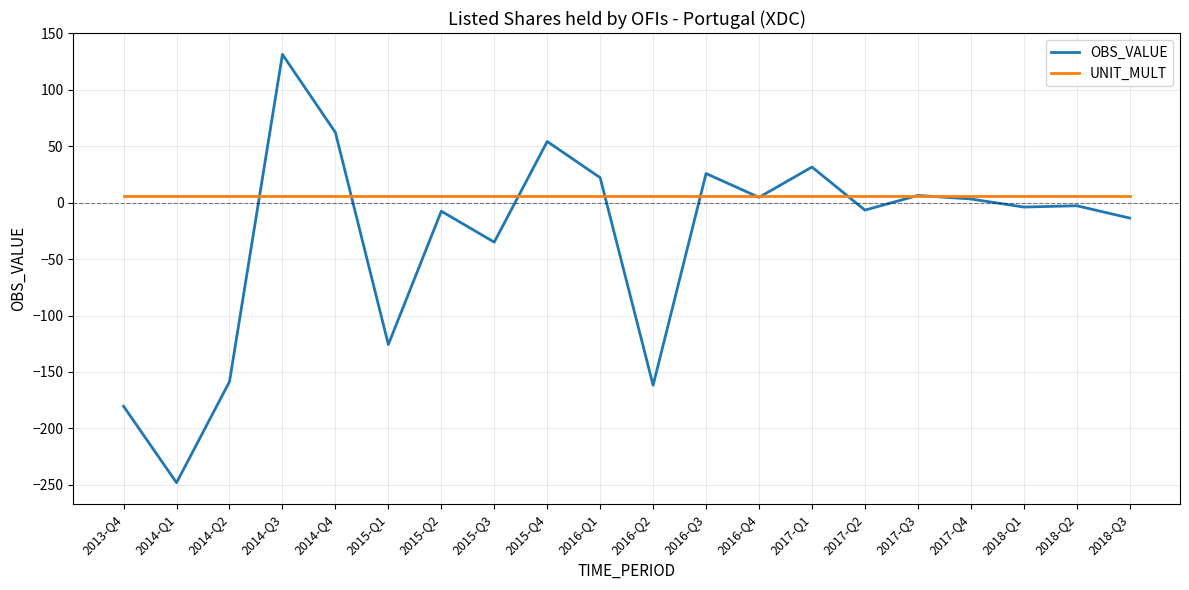

How many lines are shown in the chart?

2